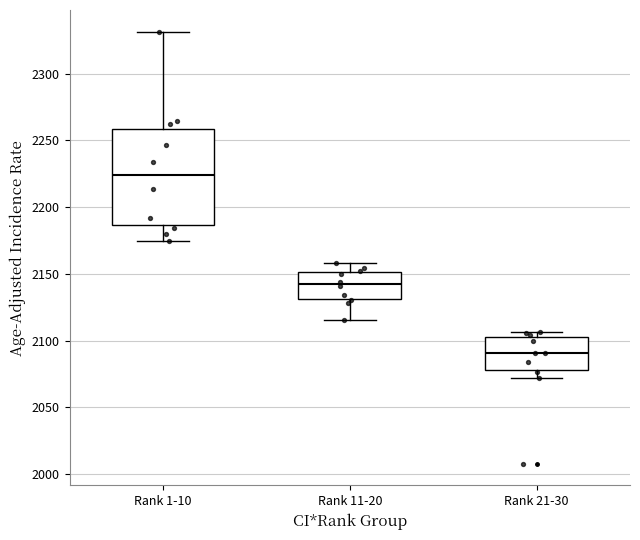

Which box is the tallest, from its lower edge to its upper edge?

Rank 1-10